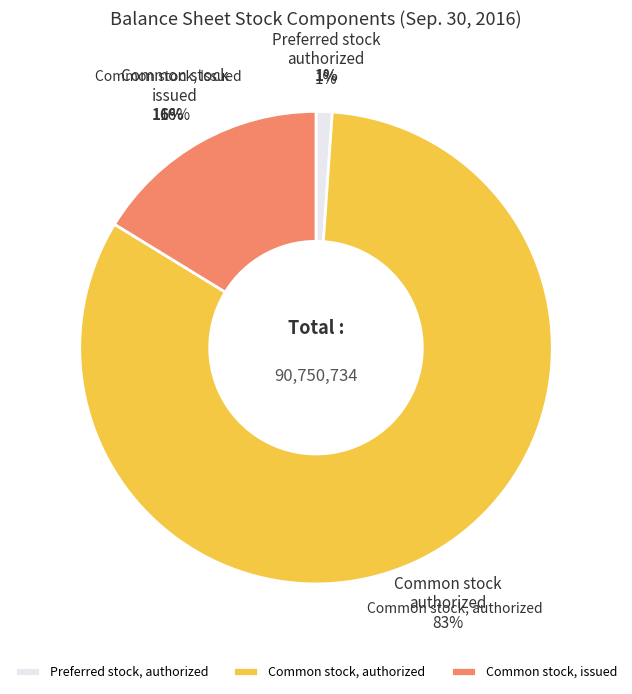

True or false: Common stock, authorized accounts for 83% of the total.

True